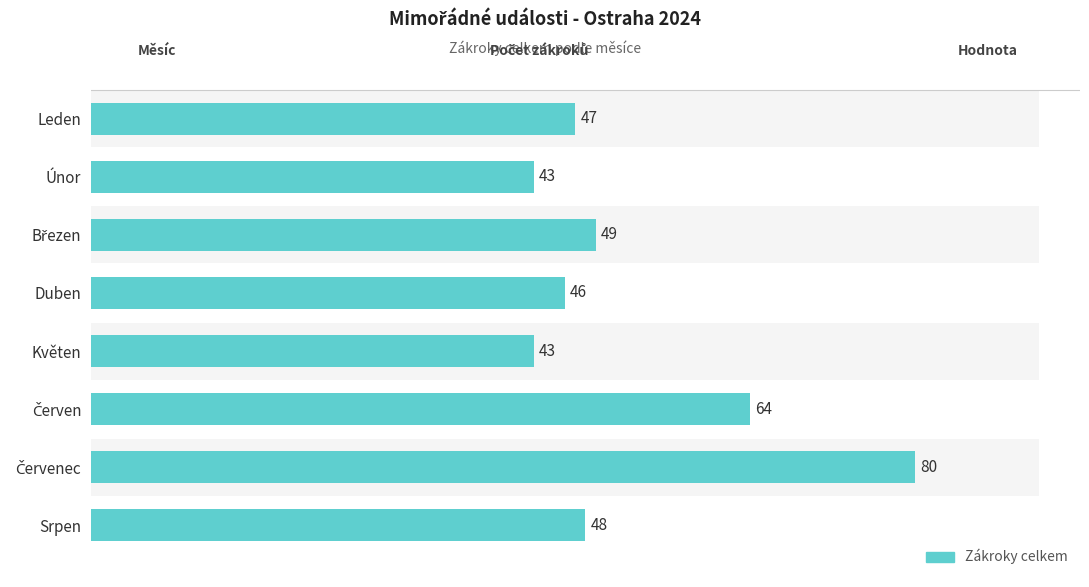

What is the difference between the maximum and minimum values?

37